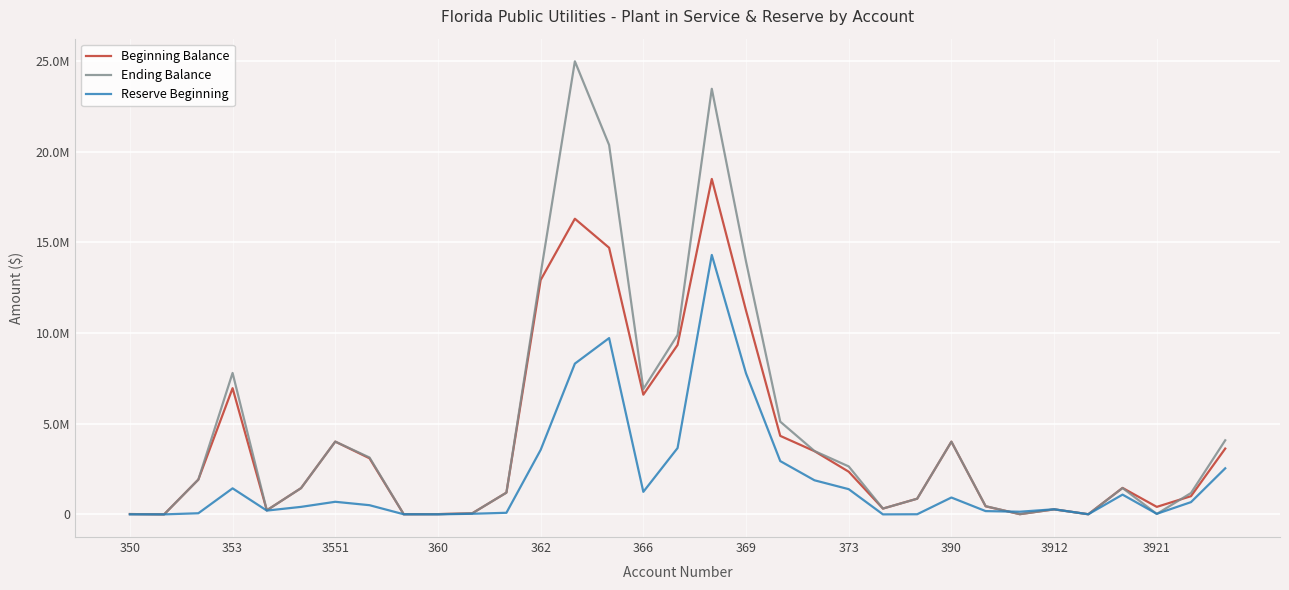

Which series has the largest total across all categories?

Ending Balance